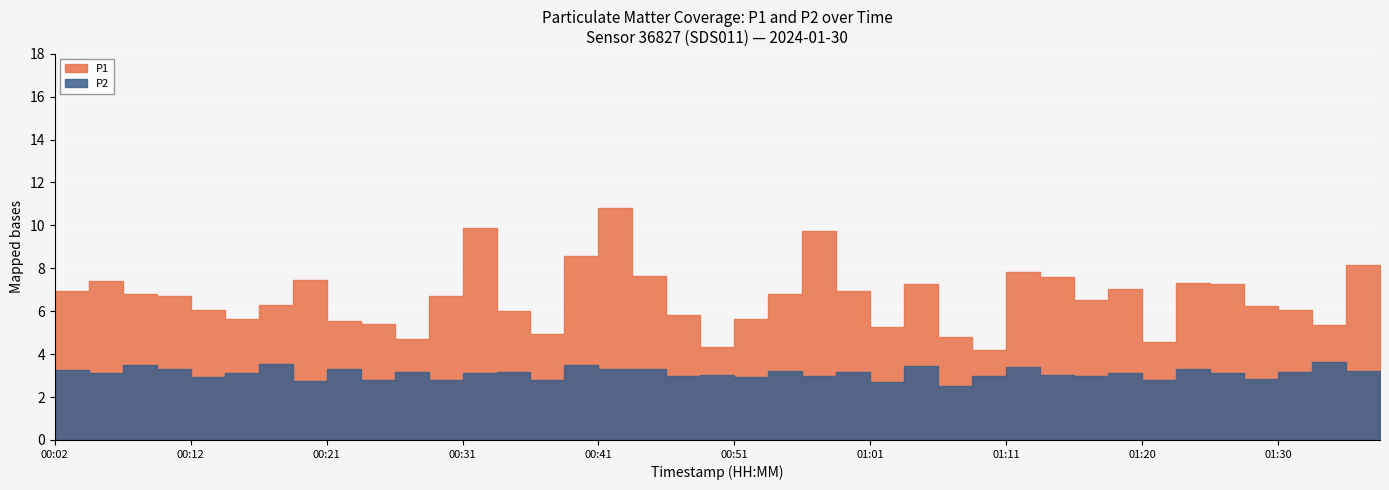

What is the value of the P1 point at the 10th from the left?

5.4